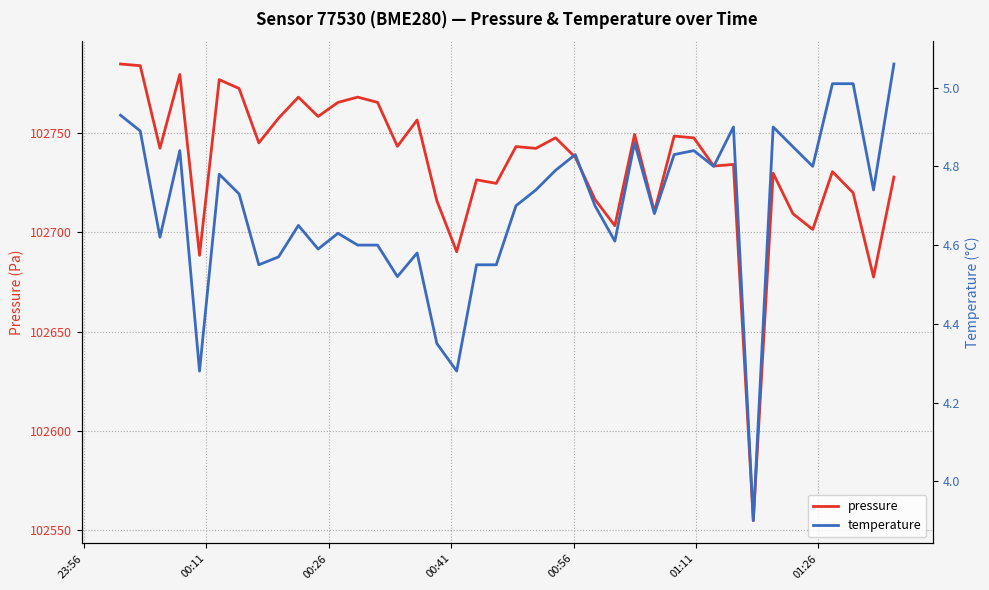

In pressure, how many points are lower than both neighbors (excluding endpoints)?

14